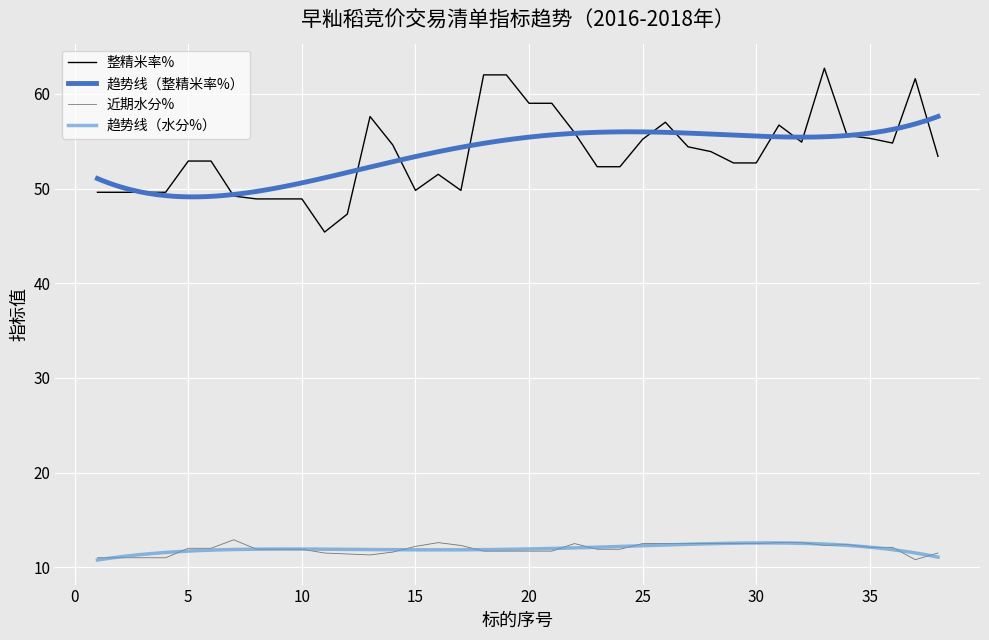

Which has a higher value, 27 or 18?

27